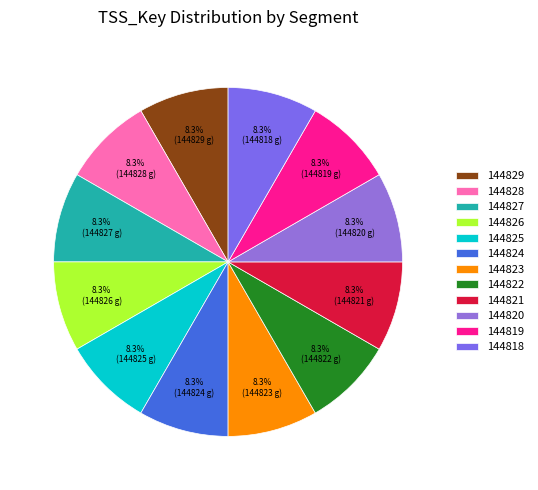

How many segments does this pie chart have?

12